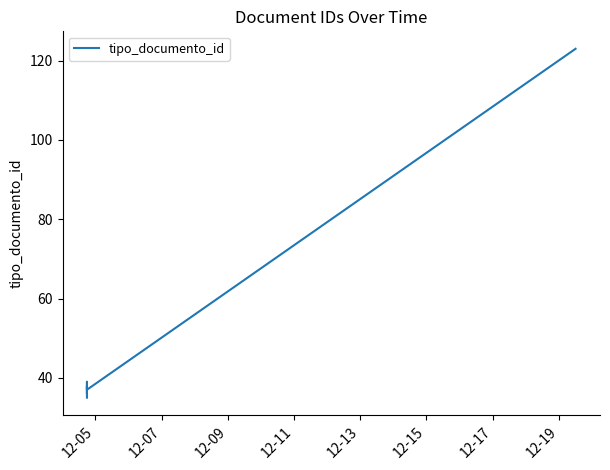

What is the greatest value displayed?

123